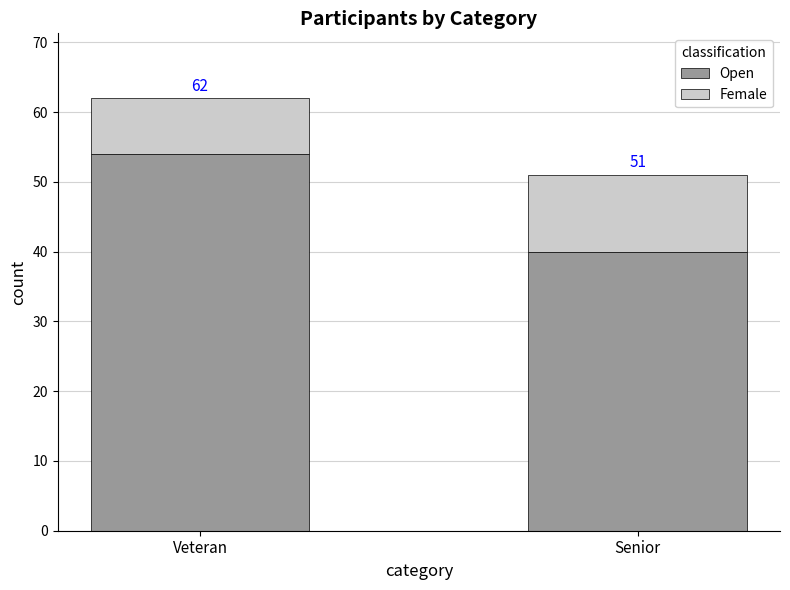

What is the sum of all Open values?

94